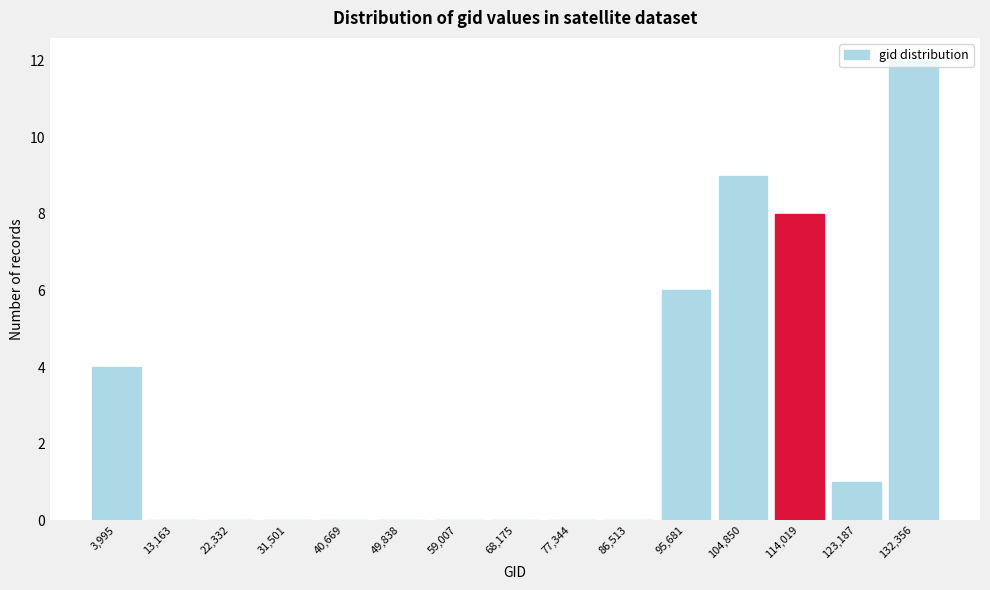

Which has a higher value, 68,175 or 3,995?

3,995